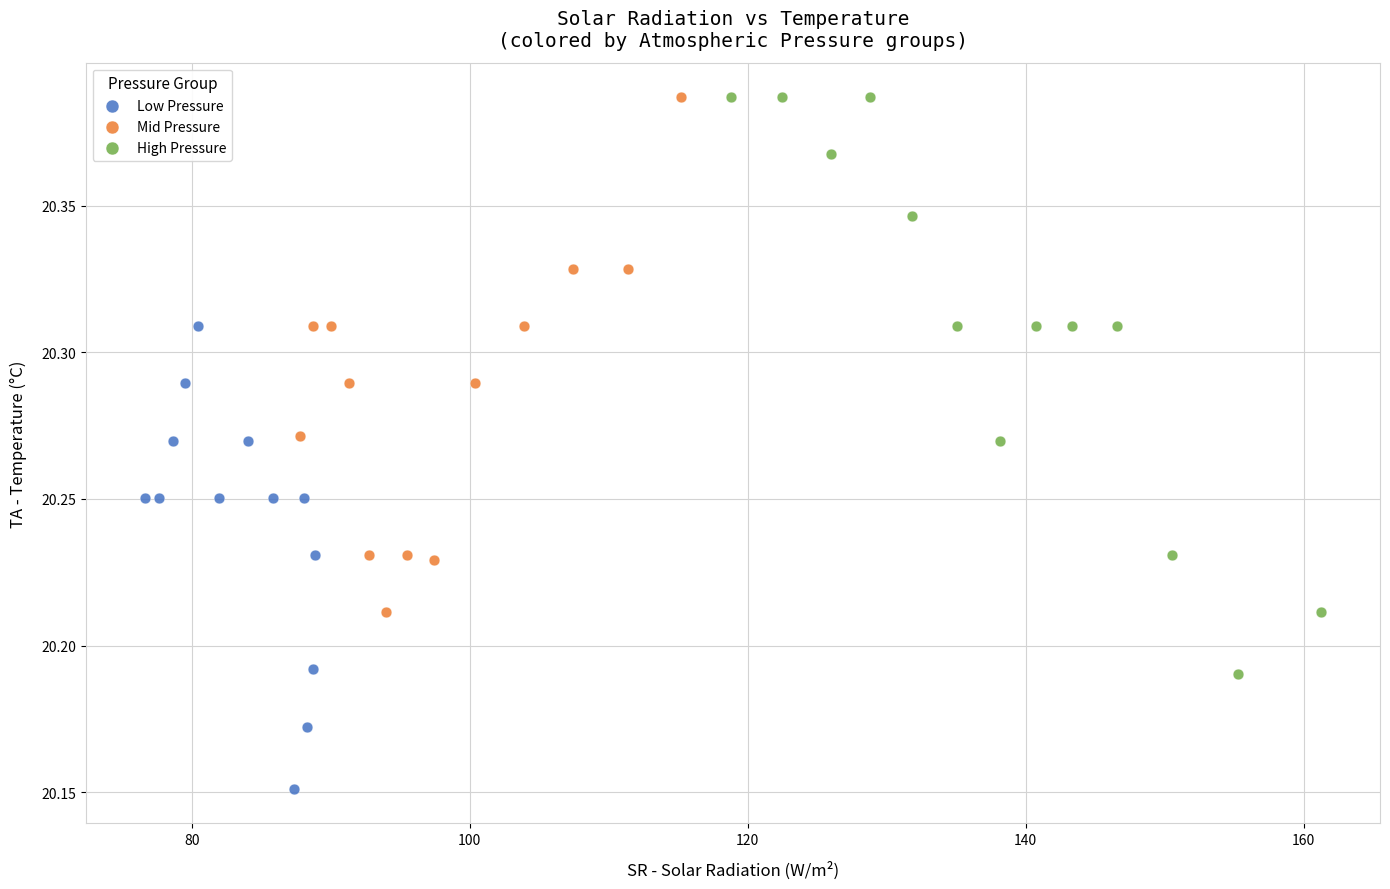

Which series contains the lowest Y value?

Low Pressure